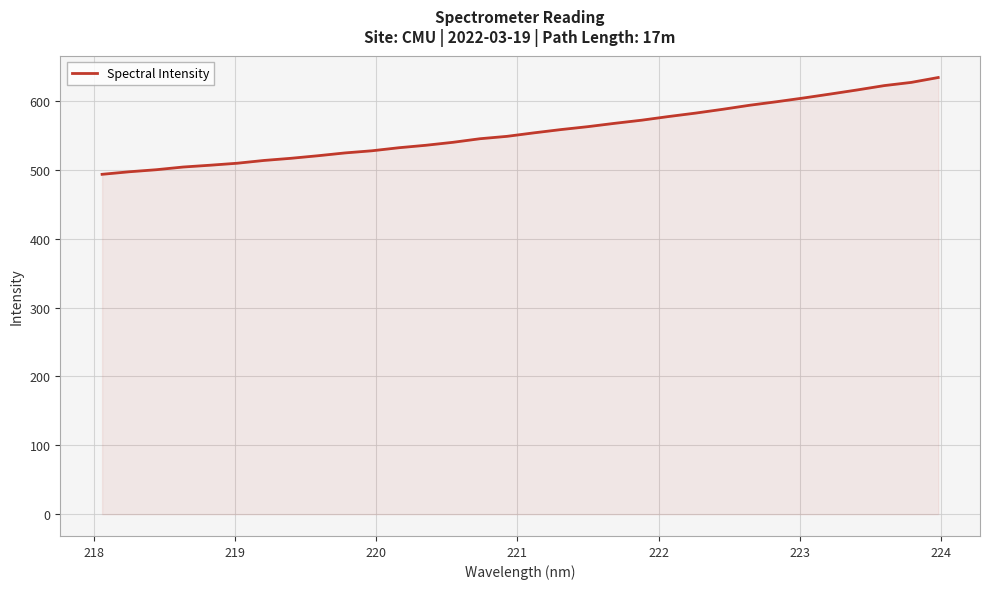

What is the minimum value shown in the chart?

493.6